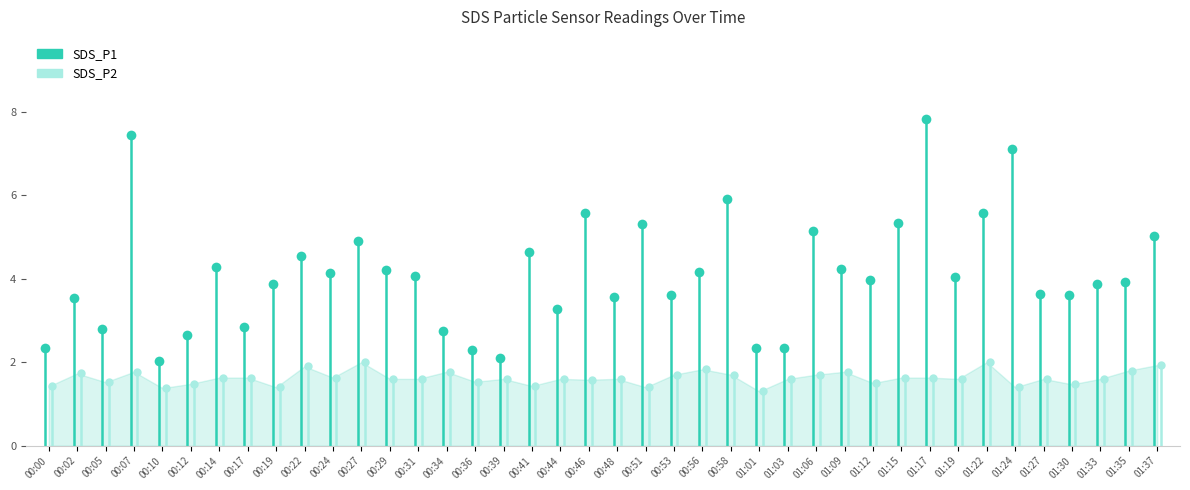

What are all the series names shown in the legend?

SDS_P1, SDS_P2